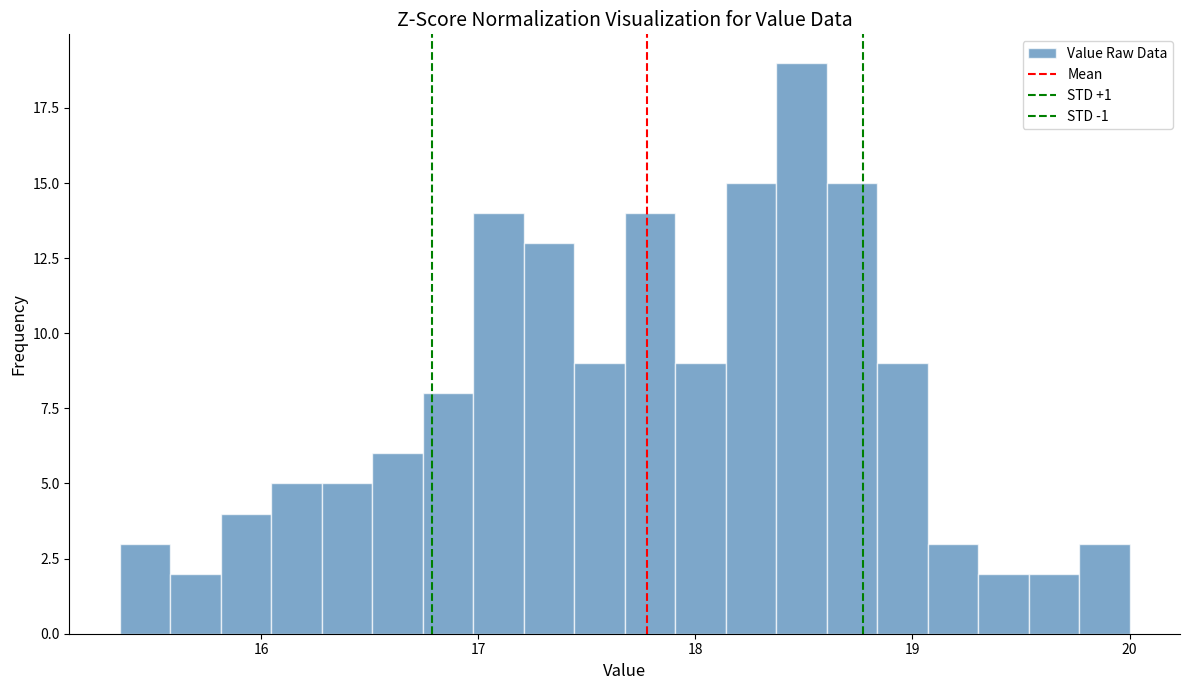

Read against the x-axis, roughly where is the centre of the tallest bar?

18.5